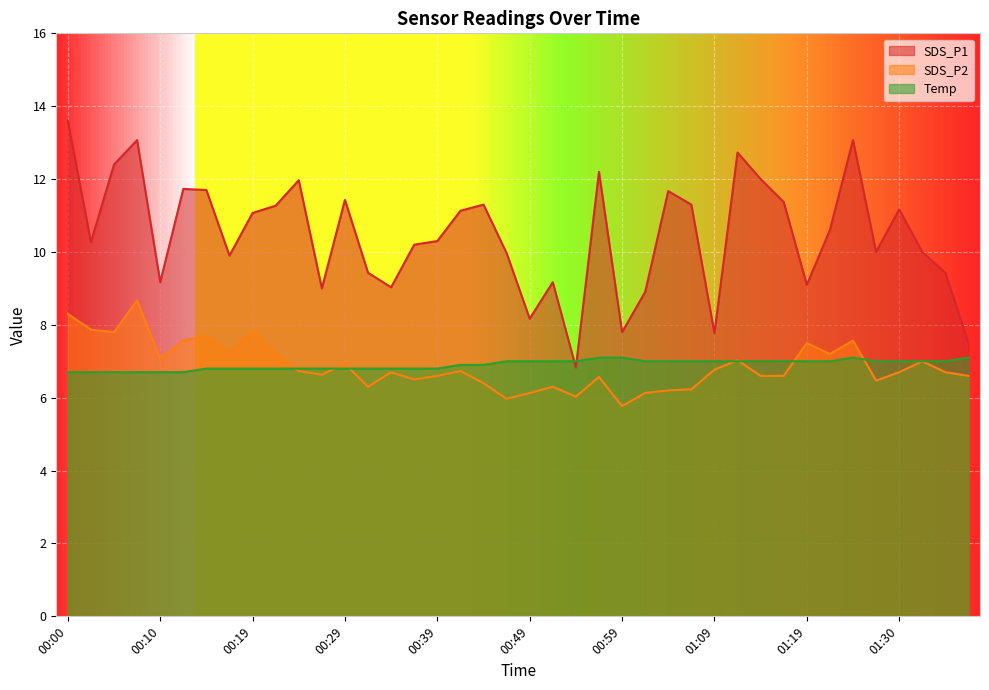

Does the chart display data point markers on the line(s)?

No